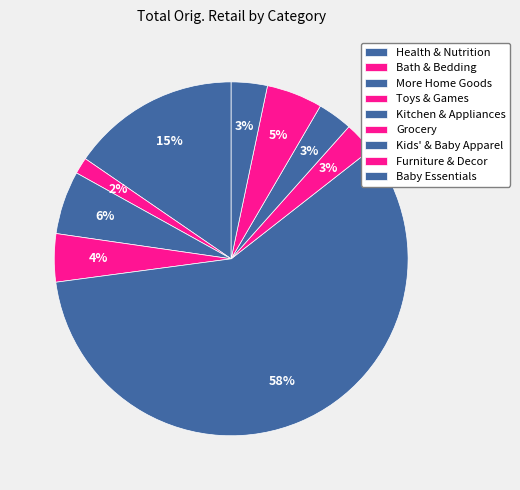

To the nearest percent, what percentage of the pie is Furniture & Decor?

5%